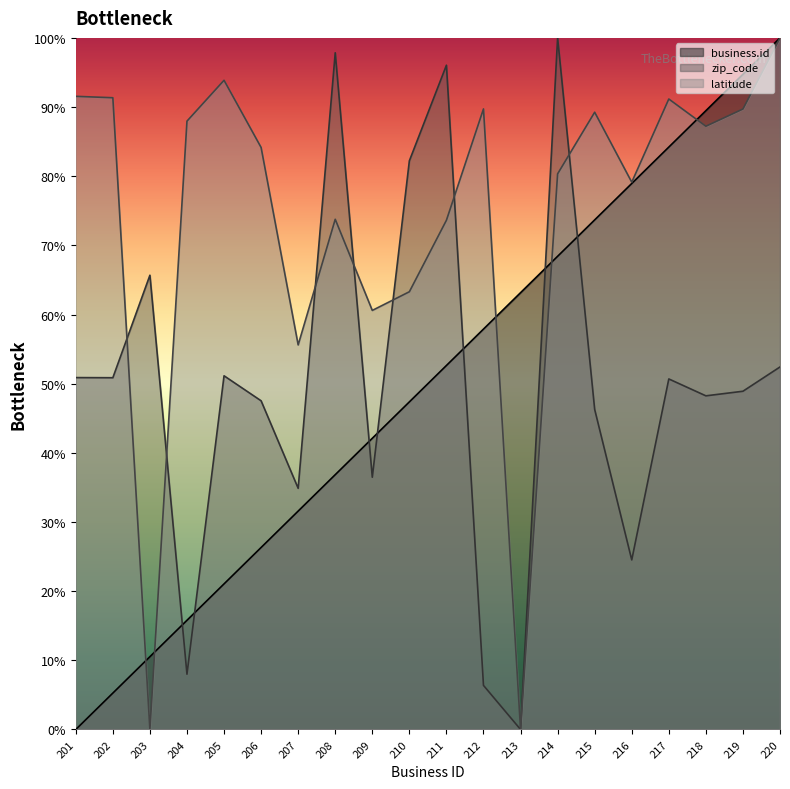

Reading left to right, list all the values displayed in this chart.

business.id: 0.0	5.3	10.5	15.8	21.1	26.3	31.6	36.8	42.1	47.4	52.6	57.9	63.2	68.4	73.7	78.9	84.2	89.5	94.7	100.0
zip_code: 50.9	50.9	65.7	8.0	51.1	47.5	34.9	97.8	36.5	82.2	96.0	6.4	0.0	100.0	46.3	24.5	50.7	48.2	48.9	52.4
latitude: 91.6	91.3	0.0	88.0	93.9	84.2	55.6	73.8	60.6	63.3	73.6	89.7	0.0	80.3	89.3	79.1	91.2	87.2	89.7	100.0